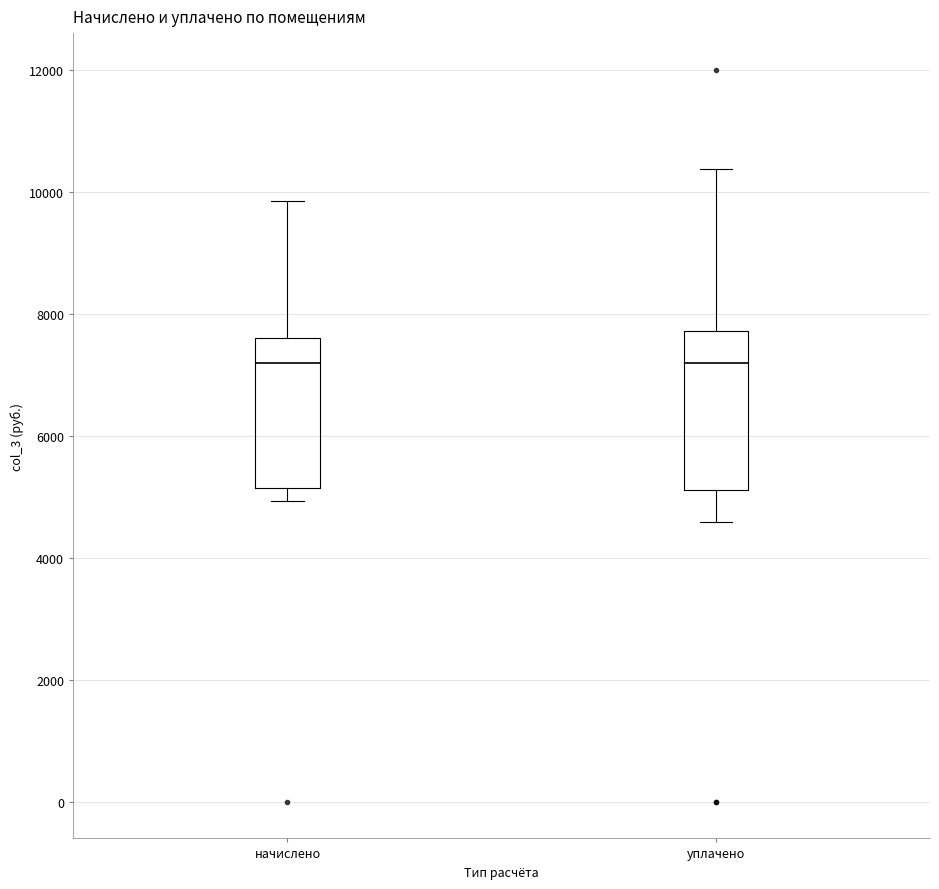

Reading left to right, read every box against the y-axis: the position of its median line, the range the box covers, and the ends of its whiskers. The values are not printed on the chart, so give them approximately, as read against the axis.

начислено: median 7200, box 5200 to 7600, whiskers 5000 to 9800
уплачено: median 7200, box 5200 to 7800, whiskers 4600 to 10400